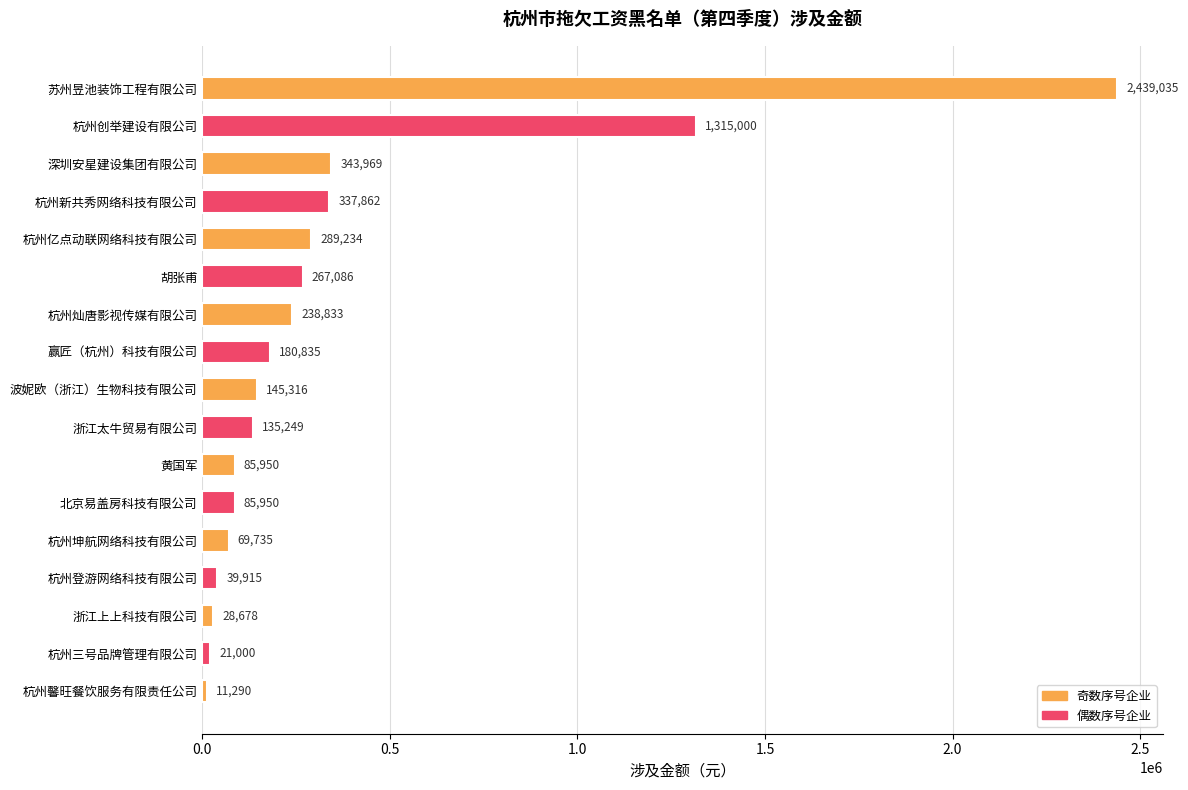

Which has a higher value, 杭州创举建设有限公司 or 杭州三号品牌管理有限公司?

杭州创举建设有限公司